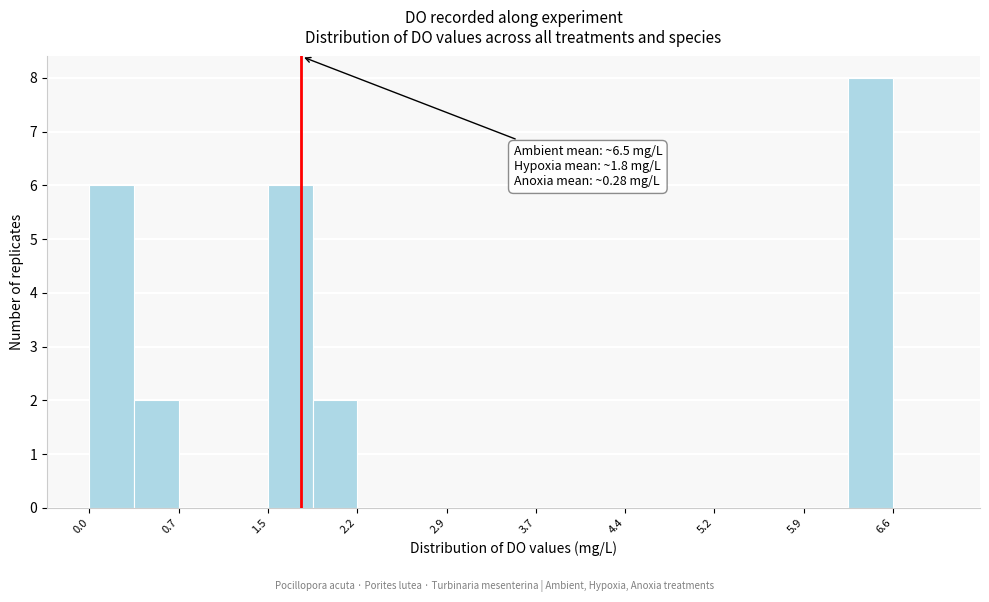

Read against the x-axis, roughly where is the centre of the tallest bar?

6.4